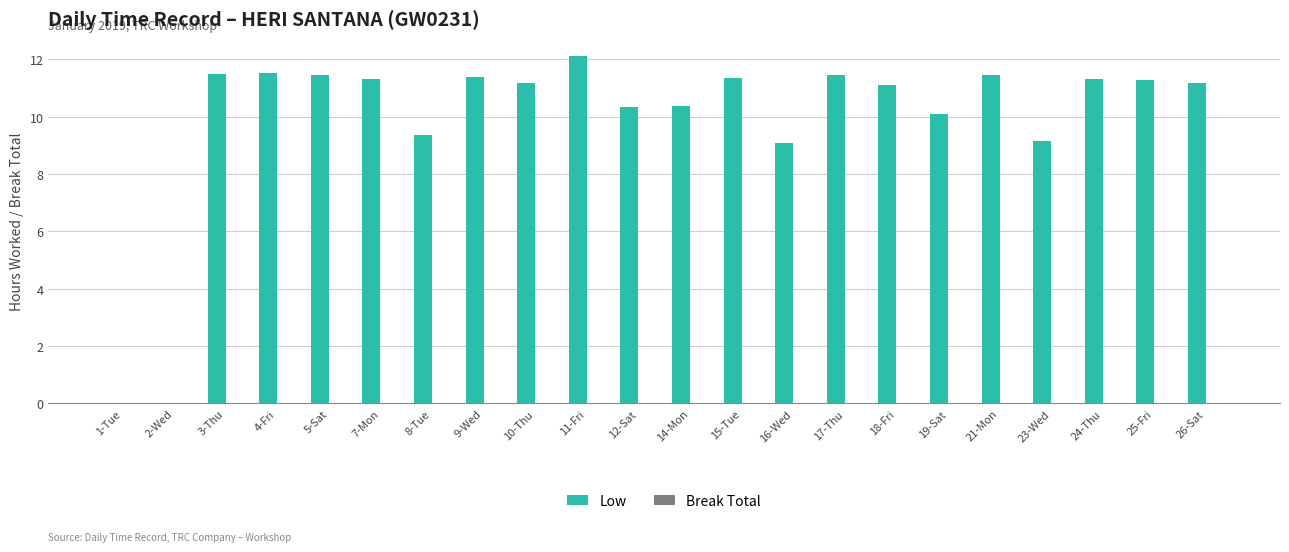

Which category has the highest value across all series?

11-Fri